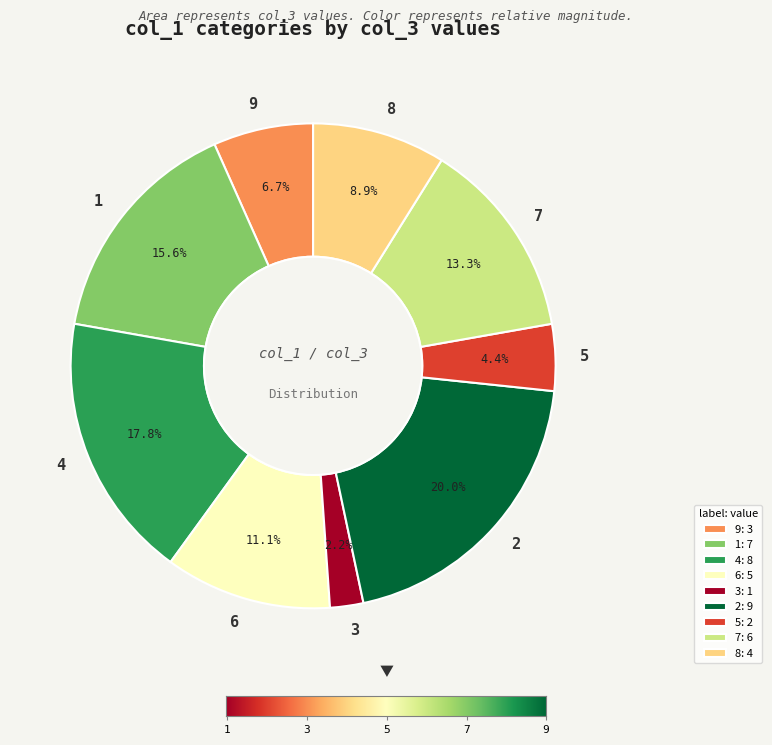

Does any single category account for the majority?

No